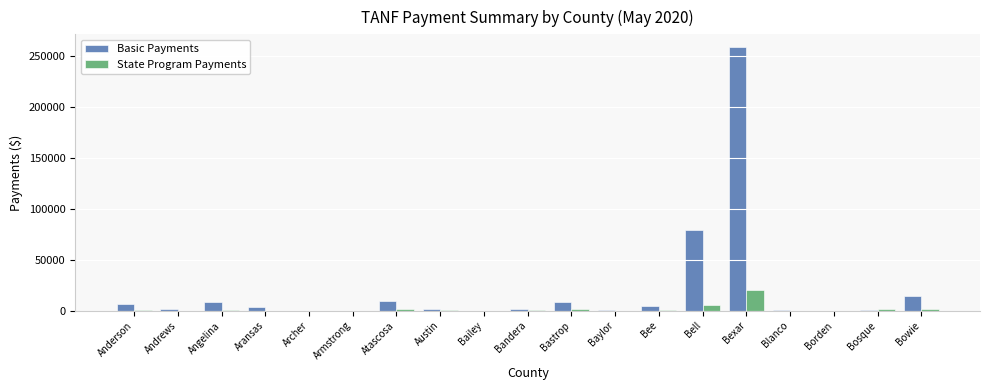

Between Bell and Bowie, which series saw the biggest shift?

Basic Payments